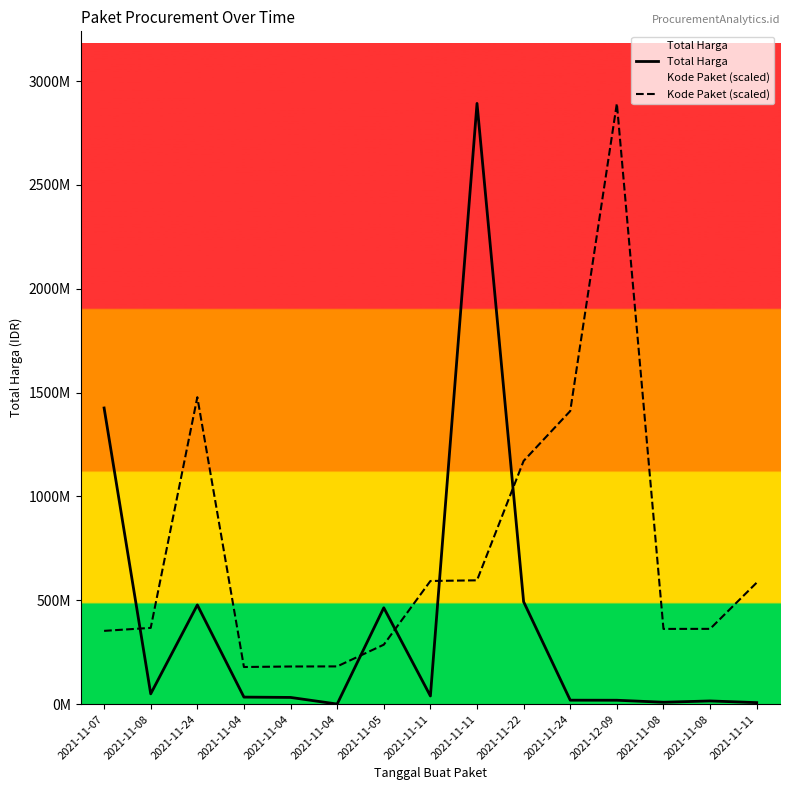

Where is Kode Paket (scaled) nearest to the value 1535524723?

2021-11-24